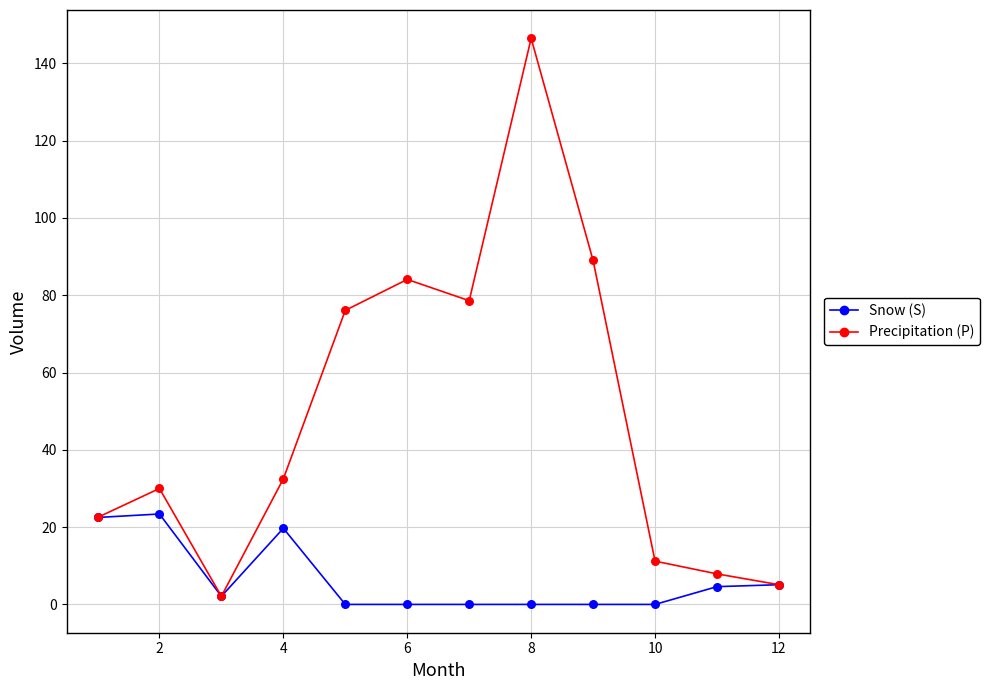

What are all the series names shown in the legend?

Snow (S), Precipitation (P)